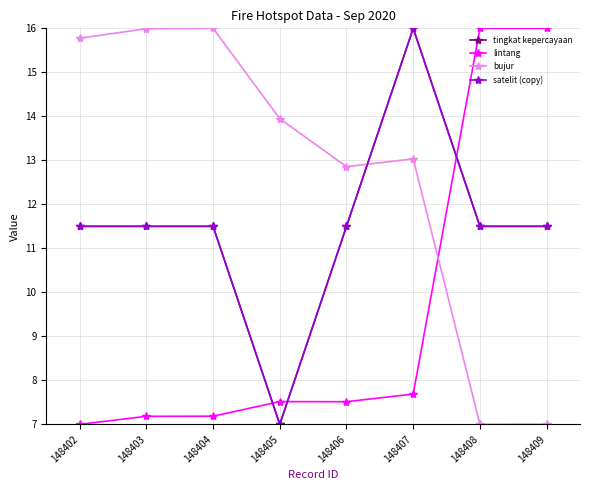

Is this an area chart (filled region under the line)?

No